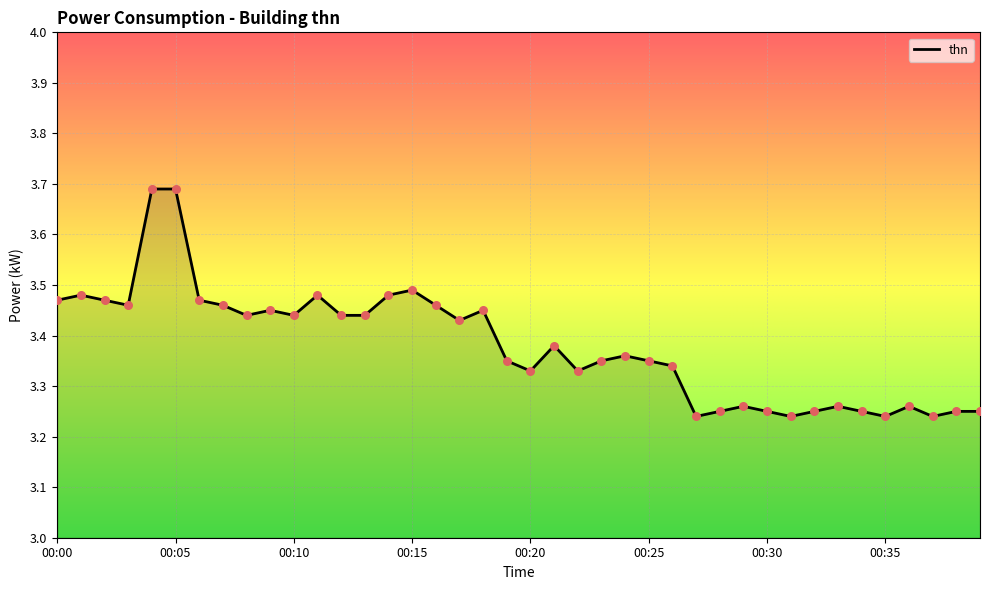

How many lines are shown in the chart?

1